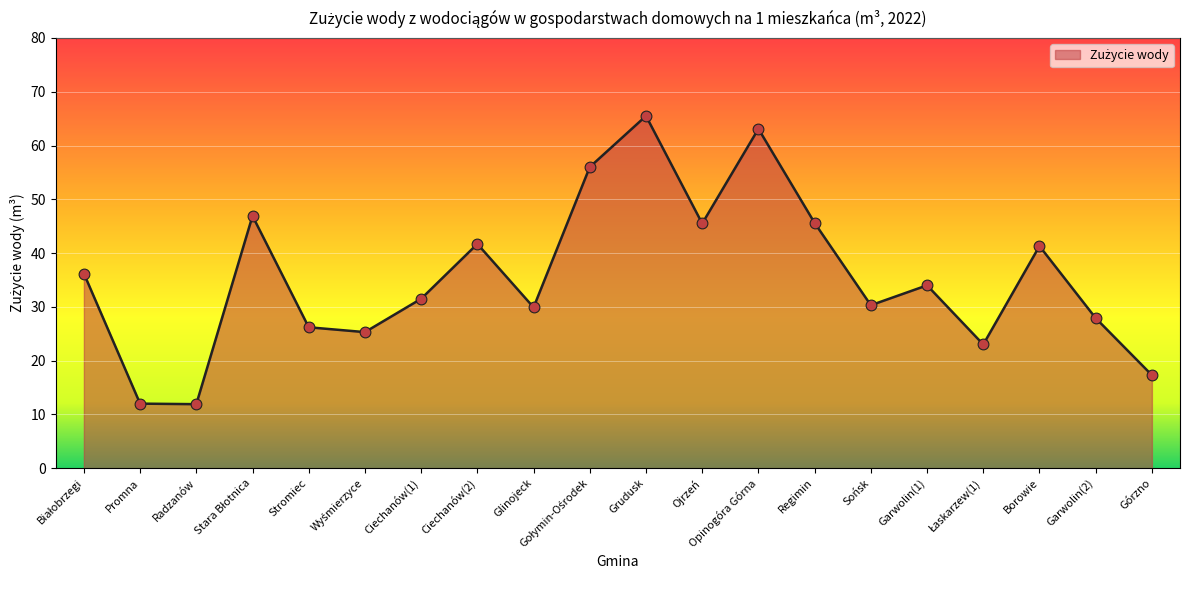

What is the change in value from Ciechanów(1) to Górzno?

-14.2